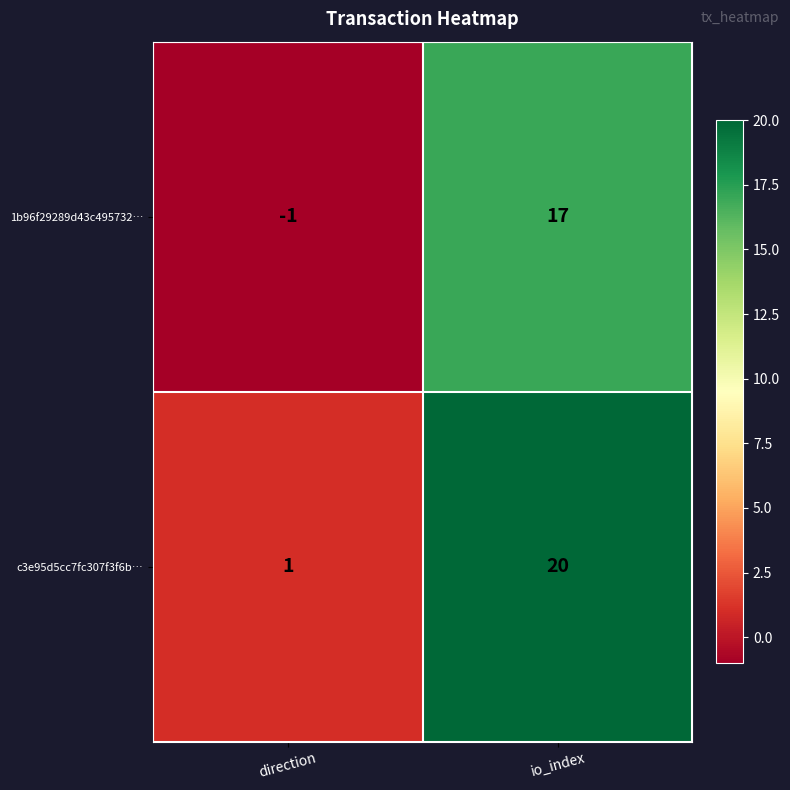

Is it true that 1b96f29289d43c495732… equals 17 at io_index?

True